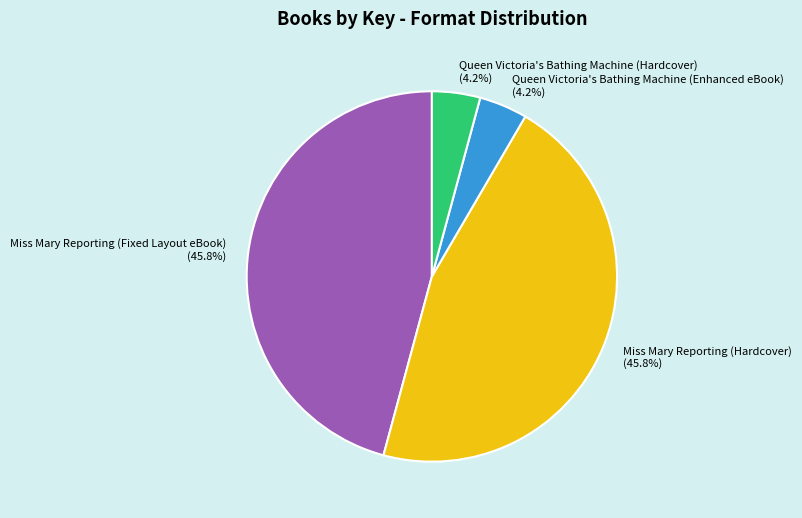

Approximately how many times larger is the value at Miss Mary Reporting (Hardcover) compared to Queen Victoria's Bathing Machine (Hardcover)?

10.9